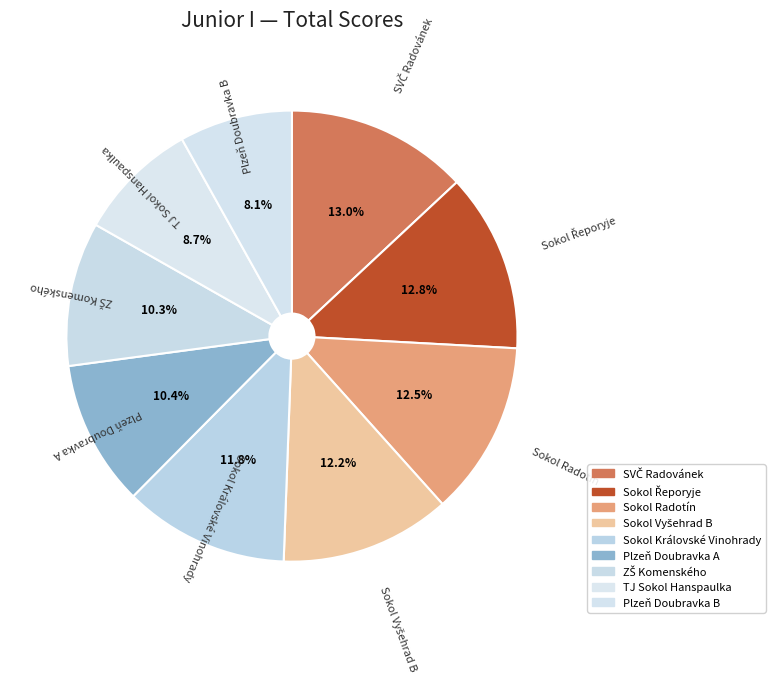

Which category has the smallest portion of the pie?

Plzeň Doubravka B